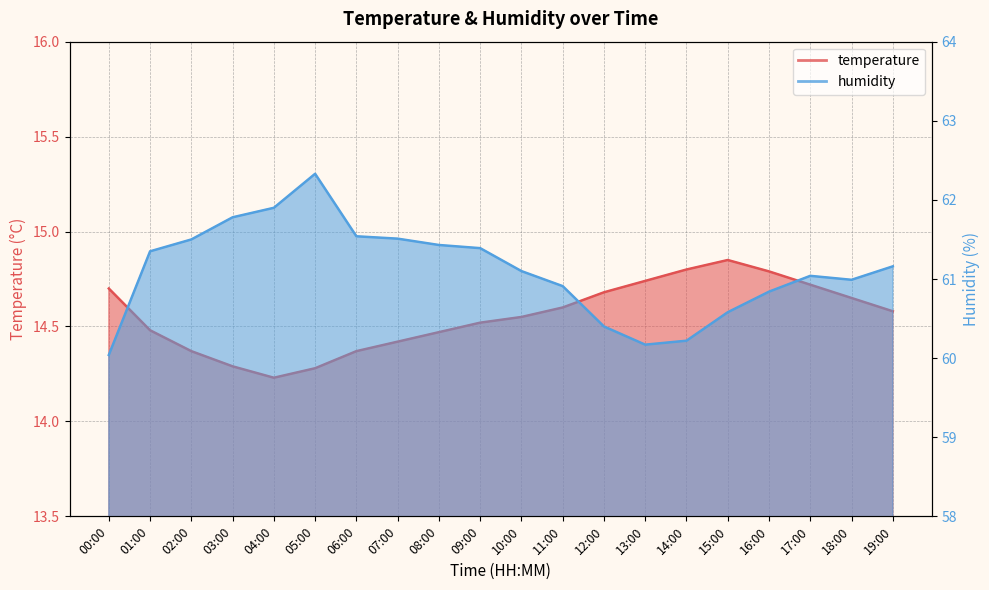

Which series has the largest total across all categories?

humidity